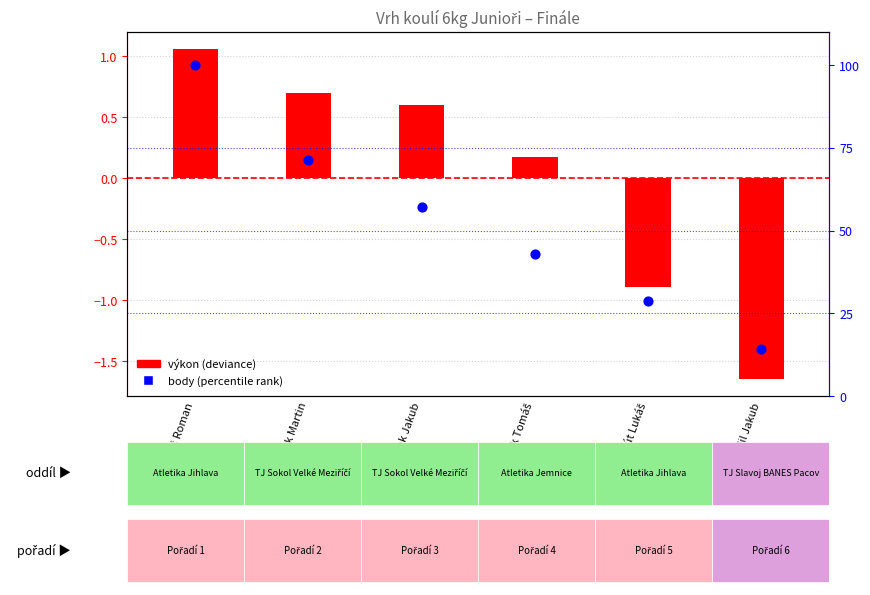

At which category is the sum across all series the highest?

Mareš Roman